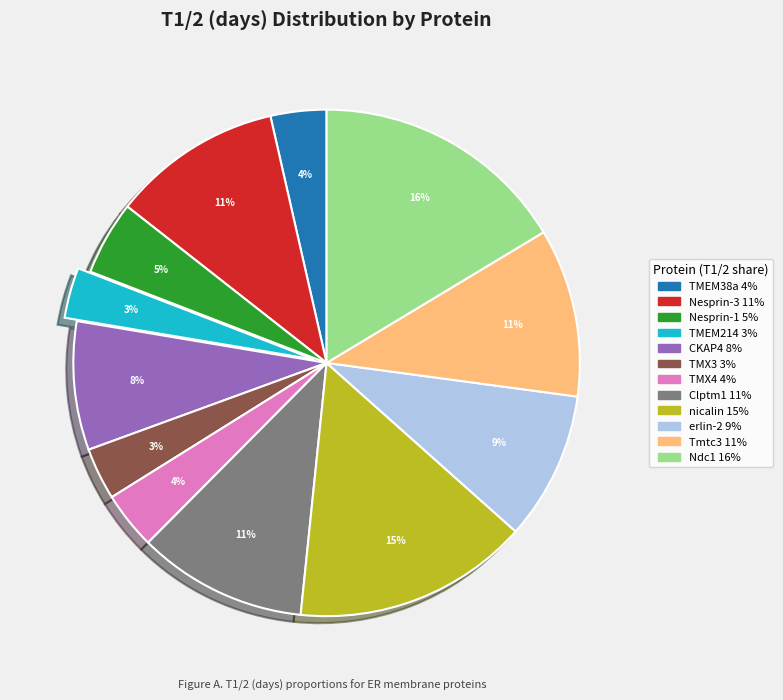

What is the largest slice in the pie chart?

Ndc1